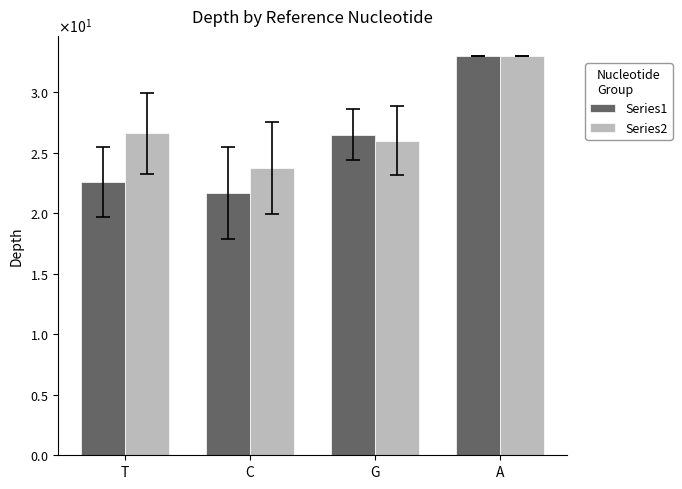

Which series has the largest total across all categories?

Series2